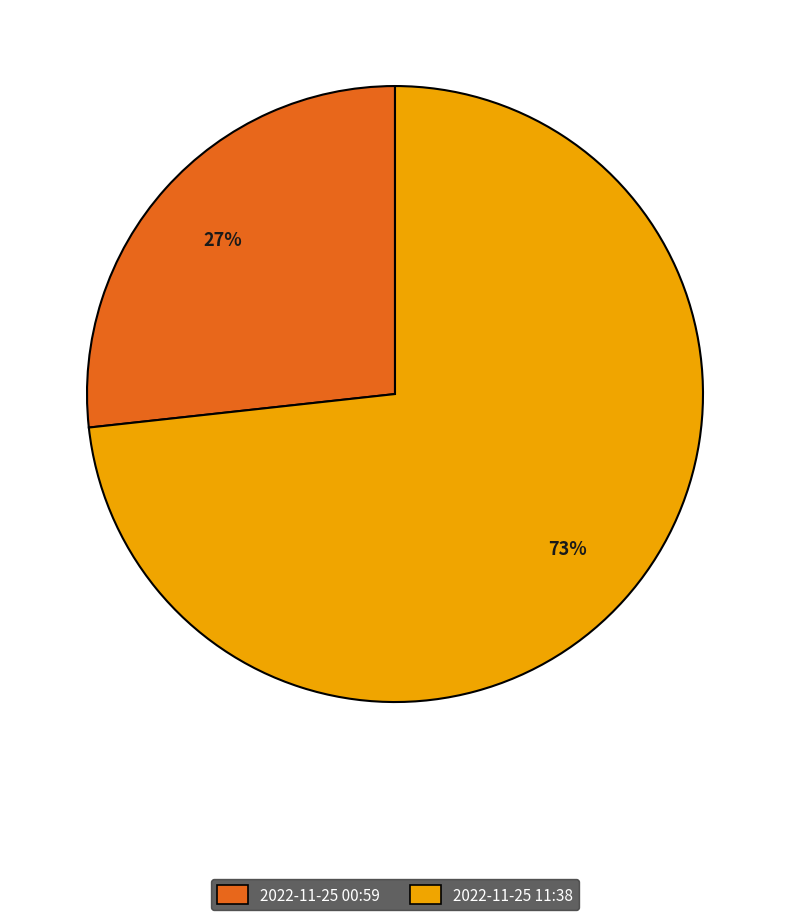

Is the sum of 2022-11-25 00:59 and 2022-11-25 11:38 greater than half?

Yes